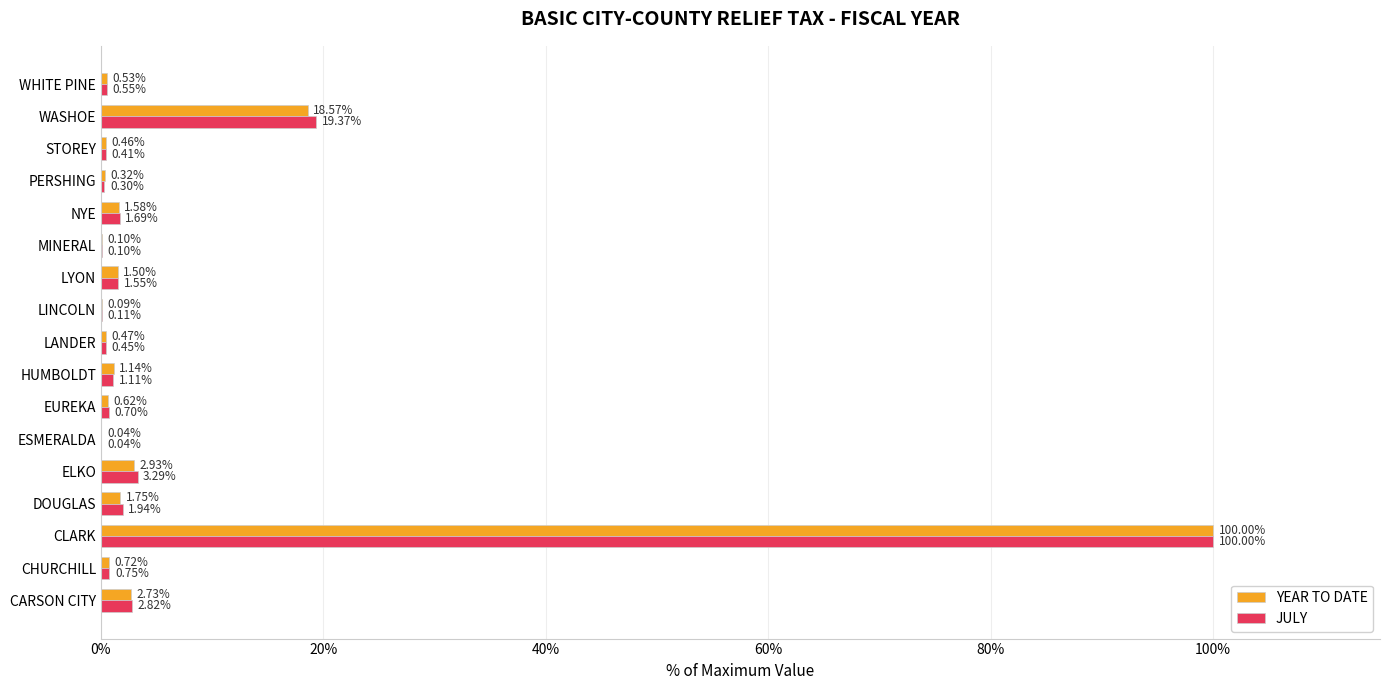

At which category does the chart reach its peak across all series?

CLARK